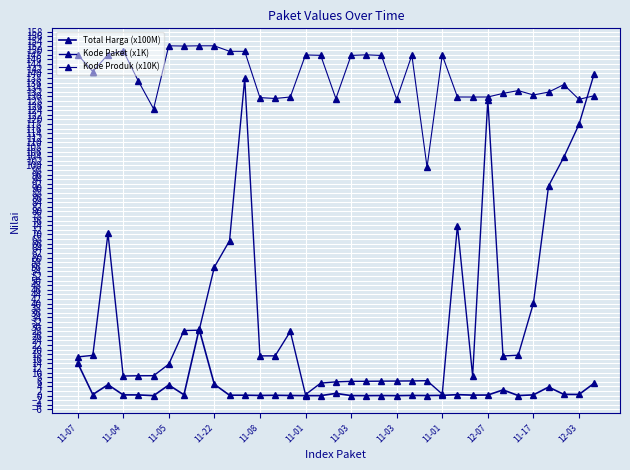

How many data points does each series have?

35